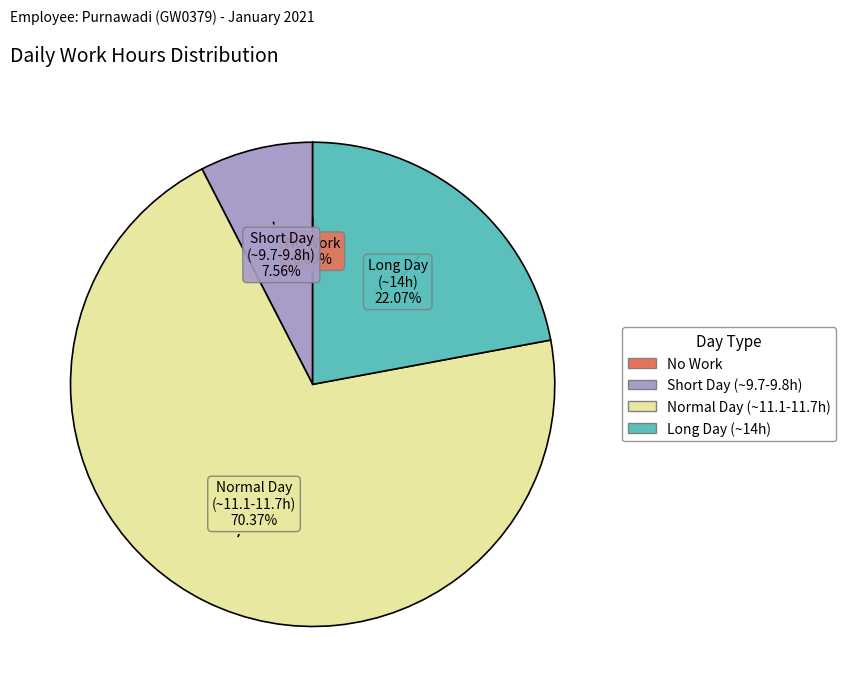

Is there any slice that represents more than half of the pie?

Yes